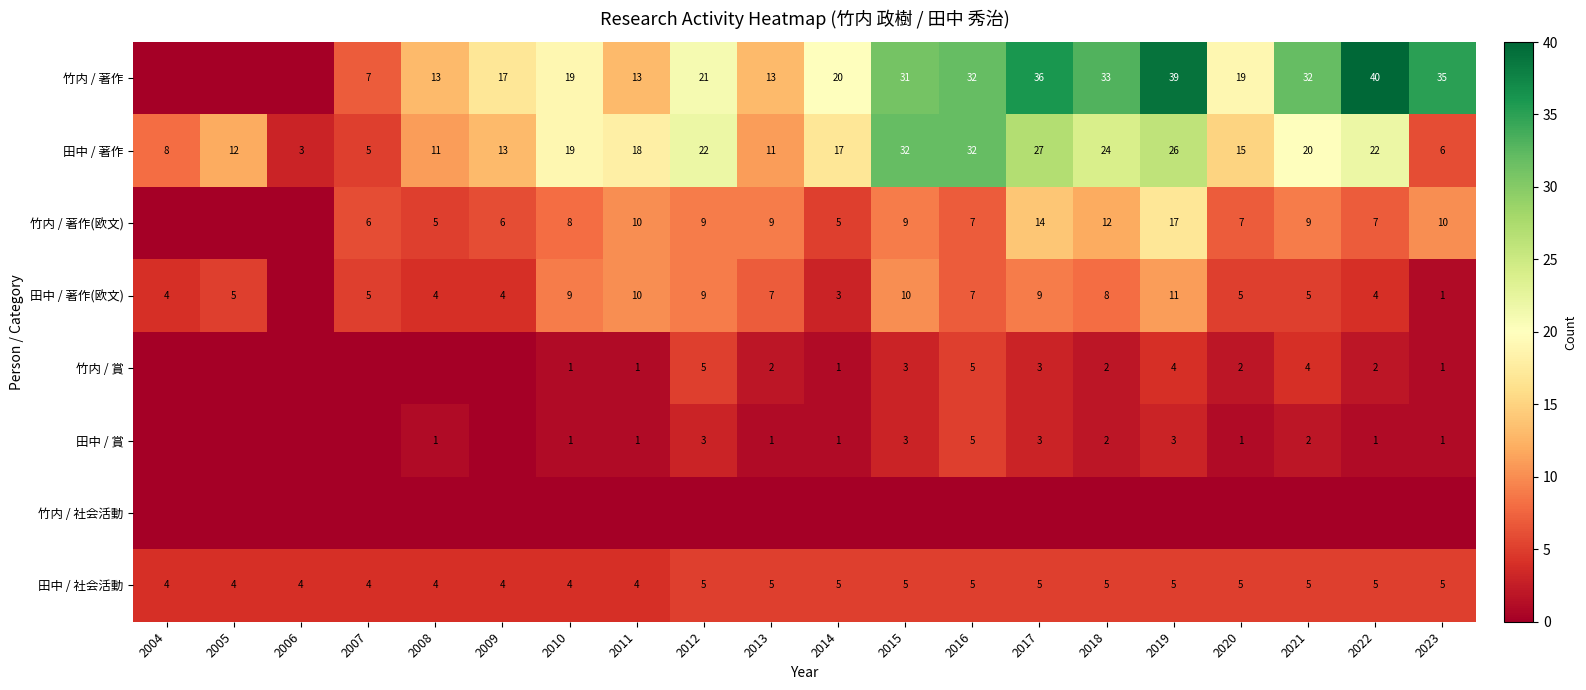

At how many categories does at least one series exceed 16?

14